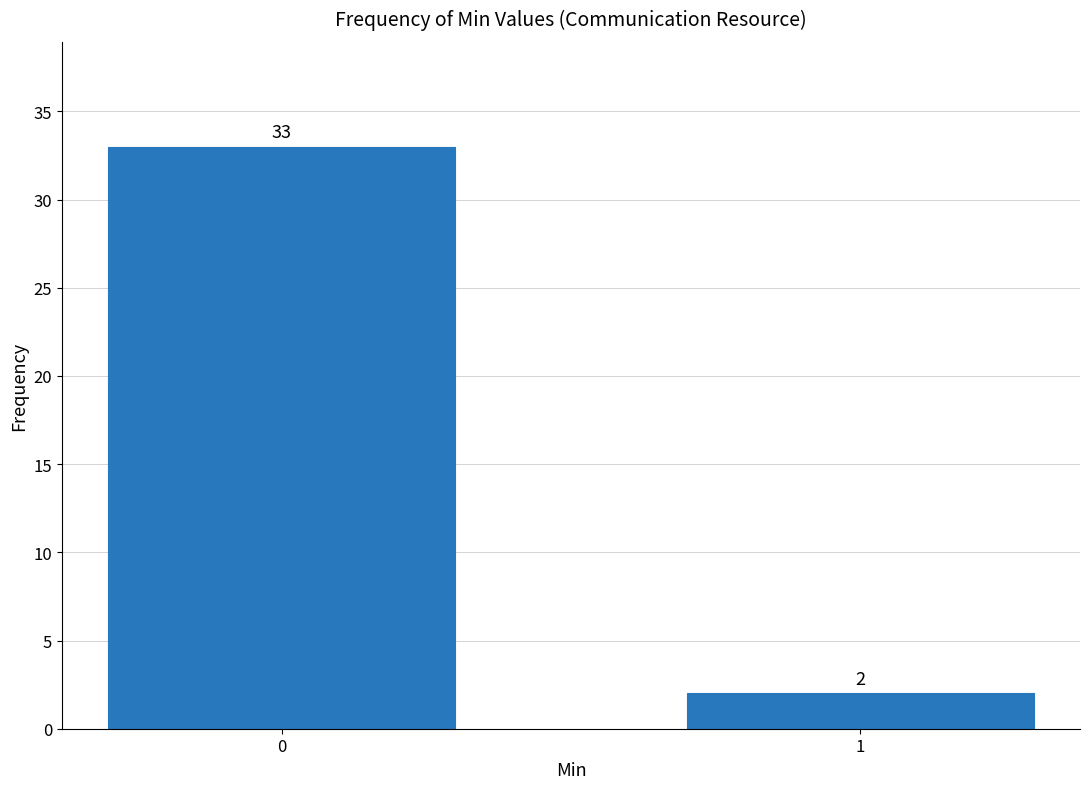

Reading left to right, list all the values displayed in this chart.

0=33	1=2